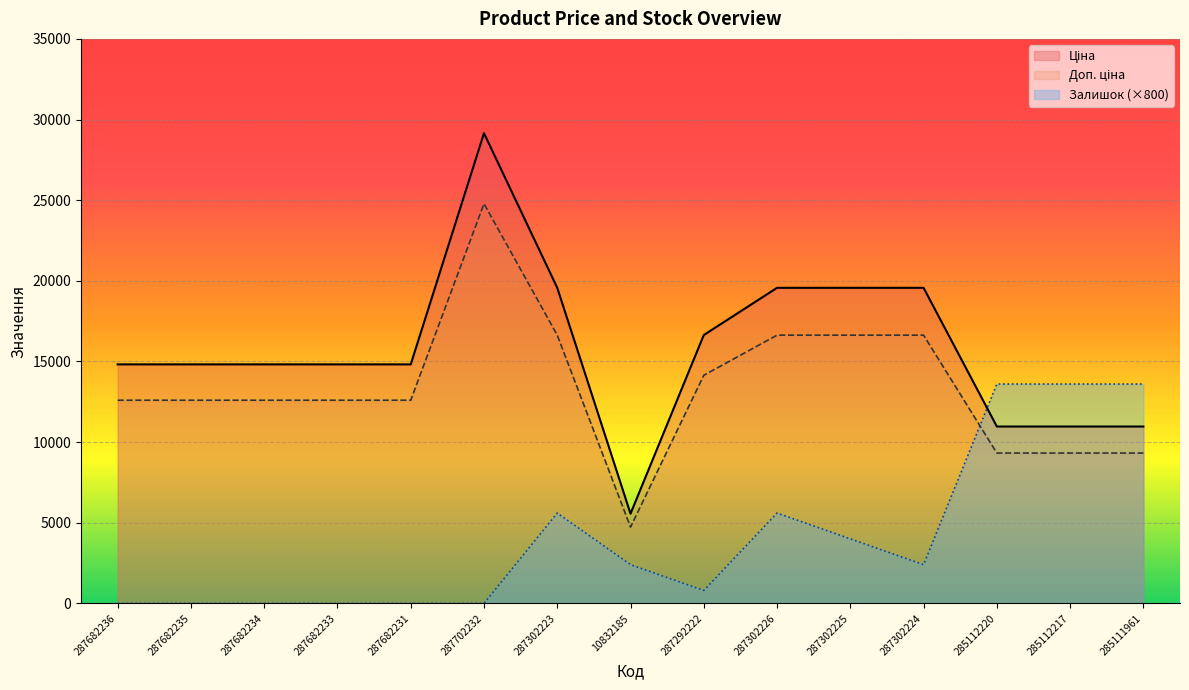

Is it true that Доп. ціна equals 10744.1 at 287302223?

False